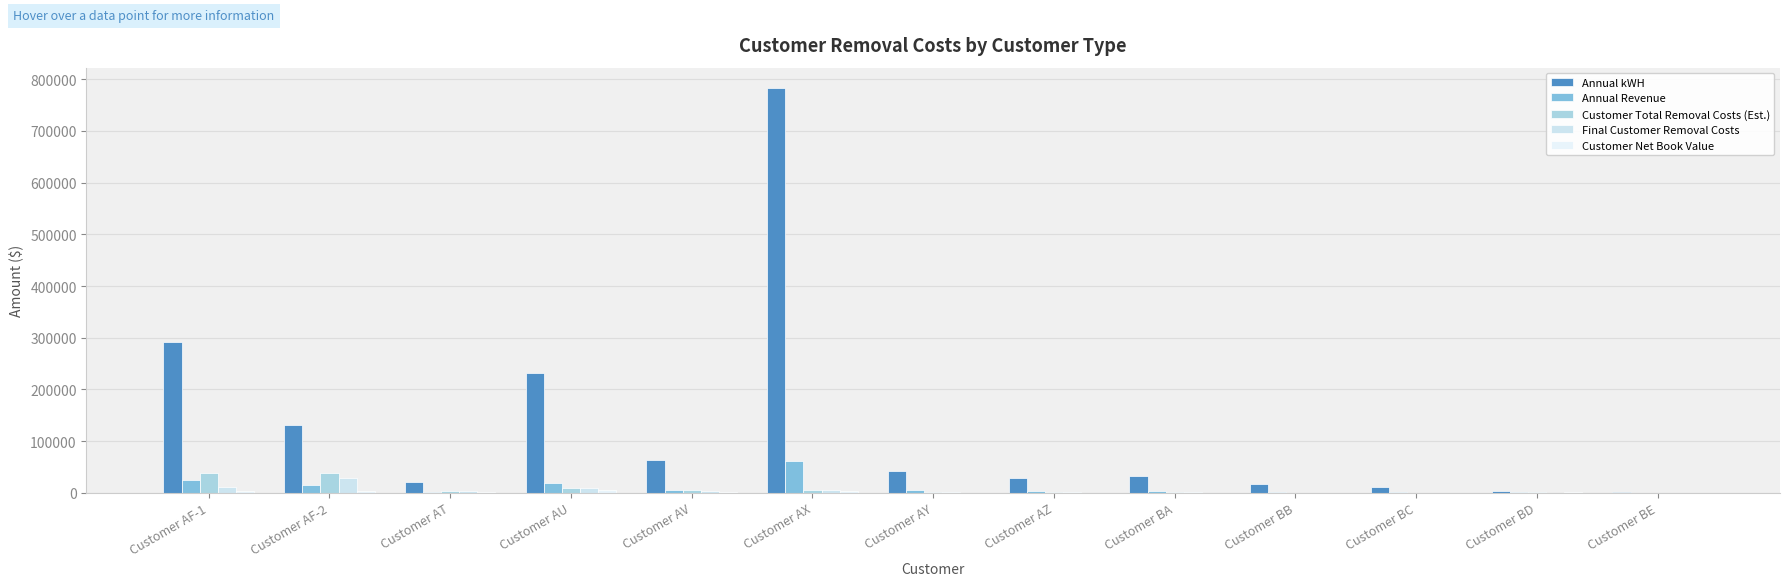

What is the total value across all series at Customer AY?

48486